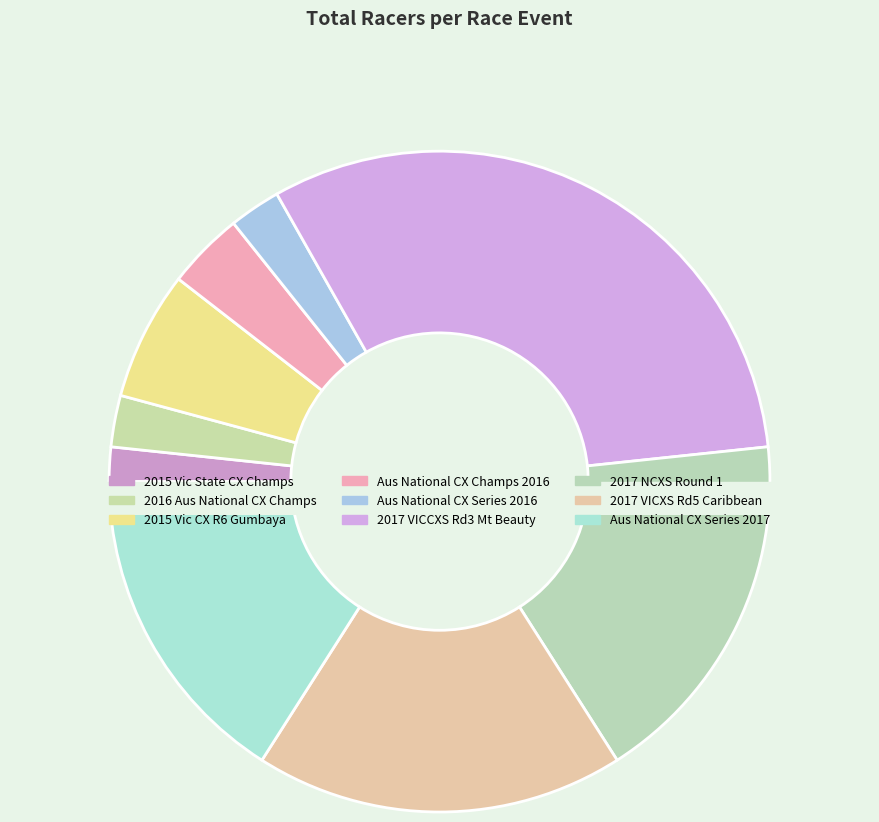

Between Australian National CX Series 2017 and 2017 VICXS Round 5 - Caribbean Gardens, which is larger?

2017 VICXS Round 5 - Caribbean Gardens